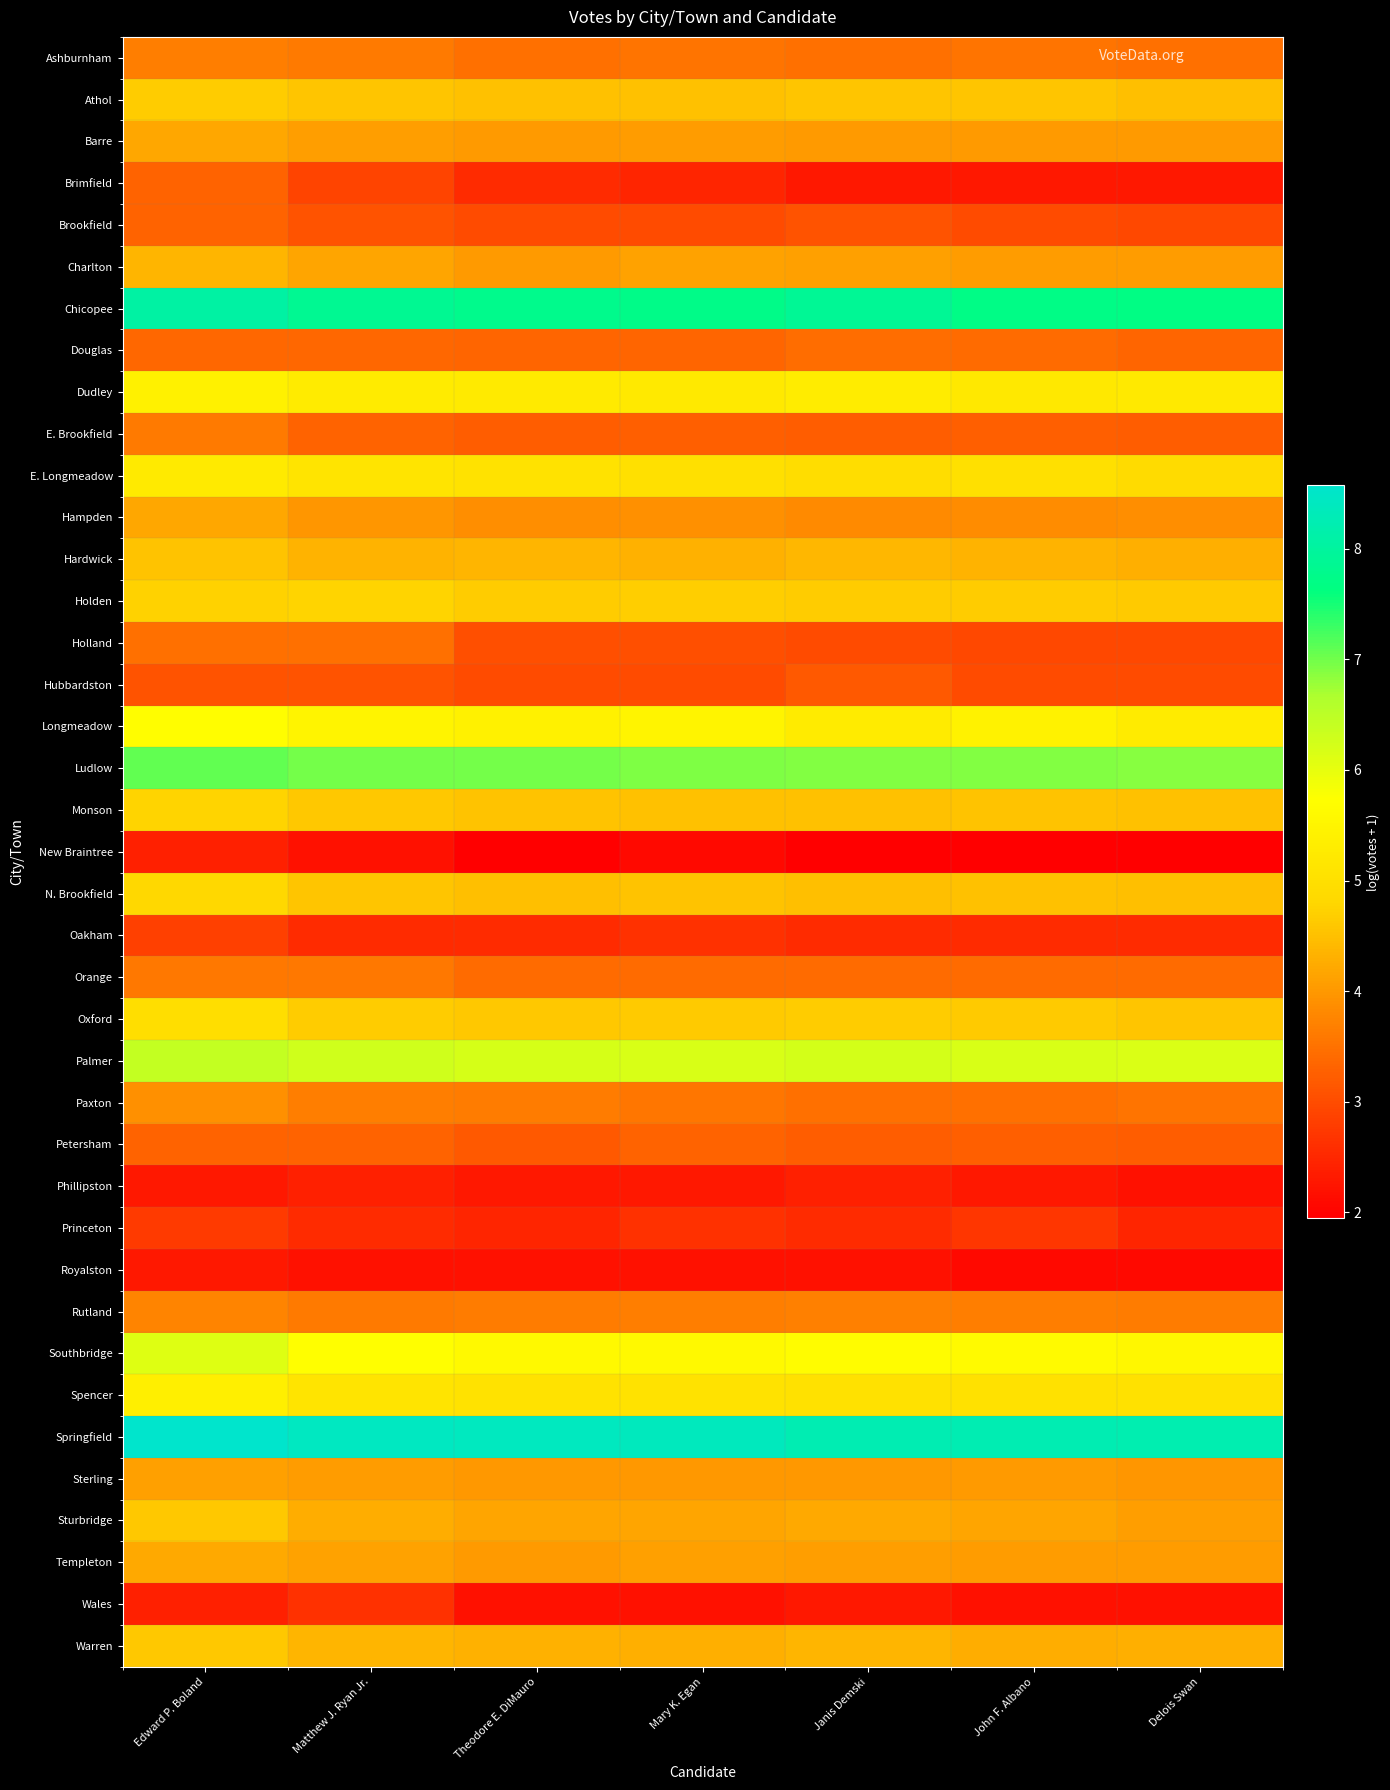

Reading left to right, transcribe all the data shown in this chart.

Ashburnham: Edward P. Boland=3.7	Matthew J. Ryan Jr.=3.6	Theodore E. DiMauro=3.5	Mary K. Egan=3.5	Janis Demski=3.5	John F. Albano=3.5	Delois Swan=3.5
Athol: Edward P. Boland=4.6	Matthew J. Ryan Jr.=4.6	Theodore E. DiMauro=4.5	Mary K. Egan=4.5	Janis Demski=4.6	John F. Albano=4.6	Delois Swan=4.5
Barre: Edward P. Boland=4.2	Matthew J. Ryan Jr.=4.1	Theodore E. DiMauro=4.0	Mary K. Egan=4.1	Janis Demski=4.0	John F. Albano=4.0	Delois Swan=4.0
Brimfield: Edward P. Boland=3.3	Matthew J. Ryan Jr.=2.9	Theodore E. DiMauro=2.6	Mary K. Egan=2.5	Janis Demski=2.3	John F. Albano=2.3	Delois Swan=2.3
Brookfield: Edward P. Boland=3.3	Matthew J. Ryan Jr.=3.1	Theodore E. DiMauro=3.0	Mary K. Egan=3.0	Janis Demski=3.1	John F. Albano=3.0	Delois Swan=2.9
Charlton: Edward P. Boland=4.4	Matthew J. Ryan Jr.=4.2	Theodore E. DiMauro=4.0	Mary K. Egan=4.1	Janis Demski=4.1	John F. Albano=4.0	Delois Swan=4.1
Chicopee: Edward P. Boland=8.1	Matthew J. Ryan Jr.=7.9	Theodore E. DiMauro=7.8	Mary K. Egan=7.7	Janis Demski=7.9	John F. Albano=7.7	Delois Swan=7.7
Douglas: Edward P. Boland=3.4	Matthew J. Ryan Jr.=3.4	Theodore E. DiMauro=3.3	Mary K. Egan=3.3	Janis Demski=3.4	John F. Albano=3.4	Delois Swan=3.3
Dudley: Edward P. Boland=5.4	Matthew J. Ryan Jr.=5.3	Theodore E. DiMauro=5.2	Mary K. Egan=5.2	Janis Demski=5.3	John F. Albano=5.2	Delois Swan=5.2
E. Brookfield: Edward P. Boland=3.6	Matthew J. Ryan Jr.=3.3	Theodore E. DiMauro=3.2	Mary K. Egan=3.3	Janis Demski=3.2	John F. Albano=3.3	Delois Swan=3.2
E. Longmeadow: Edward P. Boland=5.3	Matthew J. Ryan Jr.=5.1	Theodore E. DiMauro=5.1	Mary K. Egan=5.0	Janis Demski=4.9	John F. Albano=5.0	Delois Swan=4.9
Hampden: Edward P. Boland=4.2	Matthew J. Ryan Jr.=4.0	Theodore E. DiMauro=3.9	Mary K. Egan=3.9	Janis Demski=3.8	John F. Albano=3.9	Delois Swan=3.9
Hardwick: Edward P. Boland=4.6	Matthew J. Ryan Jr.=4.3	Theodore E. DiMauro=4.4	Mary K. Egan=4.3	Janis Demski=4.4	John F. Albano=4.3	Delois Swan=4.3
Holden: Edward P. Boland=4.7	Matthew J. Ryan Jr.=4.7	Theodore E. DiMauro=4.7	Mary K. Egan=4.7	Janis Demski=4.7	John F. Albano=4.6	Delois Swan=4.6
Holland: Edward P. Boland=3.5	Matthew J. Ryan Jr.=3.5	Theodore E. DiMauro=3.0	Mary K. Egan=3.0	Janis Demski=3.0	John F. Albano=2.9	Delois Swan=2.9
Hubbardston: Edward P. Boland=3.1	Matthew J. Ryan Jr.=3.1	Theodore E. DiMauro=3.0	Mary K. Egan=3.0	Janis Demski=3.2	John F. Albano=3.0	Delois Swan=3.0
Longmeadow: Edward P. Boland=5.7	Matthew J. Ryan Jr.=5.5	Theodore E. DiMauro=5.4	Mary K. Egan=5.5	Janis Demski=5.3	John F. Albano=5.4	Delois Swan=5.3
Ludlow: Edward P. Boland=7.1	Matthew J. Ryan Jr.=7.0	Theodore E. DiMauro=7.0	Mary K. Egan=6.9	Janis Demski=6.9	John F. Albano=6.9	Delois Swan=6.9
Monson: Edward P. Boland=4.7	Matthew J. Ryan Jr.=4.6	Theodore E. DiMauro=4.5	Mary K. Egan=4.5	Janis Demski=4.5	John F. Albano=4.5	Delois Swan=4.5
New Braintree: Edward P. Boland=2.4	Matthew J. Ryan Jr.=2.2	Theodore E. DiMauro=1.9	Mary K. Egan=2.1	Janis Demski=1.9	John F. Albano=1.9	Delois Swan=1.9
N. Brookfield: Edward P. Boland=4.8	Matthew J. Ryan Jr.=4.6	Theodore E. DiMauro=4.5	Mary K. Egan=4.5	Janis Demski=4.5	John F. Albano=4.5	Delois Swan=4.5
Oakham: Edward P. Boland=2.8	Matthew J. Ryan Jr.=2.6	Theodore E. DiMauro=2.6	Mary K. Egan=2.6	Janis Demski=2.6	John F. Albano=2.6	Delois Swan=2.6
Orange: Edward P. Boland=3.6	Matthew J. Ryan Jr.=3.6	Theodore E. DiMauro=3.4	Mary K. Egan=3.4	Janis Demski=3.4	John F. Albano=3.4	Delois Swan=3.4
Oxford: Edward P. Boland=5.0	Matthew J. Ryan Jr.=4.7	Theodore E. DiMauro=4.6	Mary K. Egan=4.6	Janis Demski=4.7	John F. Albano=4.6	Delois Swan=4.6
Palmer: Edward P. Boland=6.4	Matthew J. Ryan Jr.=6.3	Theodore E. DiMauro=6.2	Mary K. Egan=6.2	Janis Demski=6.2	John F. Albano=6.2	Delois Swan=6.2
Paxton: Edward P. Boland=3.9	Matthew J. Ryan Jr.=3.7	Theodore E. DiMauro=3.6	Mary K. Egan=3.6	Janis Demski=3.5	John F. Albano=3.5	Delois Swan=3.5
Petersham: Edward P. Boland=3.3	Matthew J. Ryan Jr.=3.3	Theodore E. DiMauro=3.2	Mary K. Egan=3.3	Janis Demski=3.2	John F. Albano=3.3	Delois Swan=3.2
Phillipston: Edward P. Boland=2.3	Matthew J. Ryan Jr.=2.4	Theodore E. DiMauro=2.3	Mary K. Egan=2.3	Janis Demski=2.4	John F. Albano=2.3	Delois Swan=2.2
Princeton: Edward P. Boland=2.8	Matthew J. Ryan Jr.=2.6	Theodore E. DiMauro=2.5	Mary K. Egan=2.6	Janis Demski=2.6	John F. Albano=2.7	Delois Swan=2.5
Royalston: Edward P. Boland=2.3	Matthew J. Ryan Jr.=2.2	Theodore E. DiMauro=2.2	Mary K. Egan=2.2	Janis Demski=2.2	John F. Albano=2.1	Delois Swan=2.1
Rutland: Edward P. Boland=3.7	Matthew J. Ryan Jr.=3.6	Theodore E. DiMauro=3.6	Mary K. Egan=3.7	Janis Demski=3.7	John F. Albano=3.7	Delois Swan=3.6
Southbridge: Edward P. Boland=6.1	Matthew J. Ryan Jr.=5.7	Theodore E. DiMauro=5.6	Mary K. Egan=5.6	Janis Demski=5.7	John F. Albano=5.6	Delois Swan=5.6
Spencer: Edward P. Boland=5.4	Matthew J. Ryan Jr.=5.1	Theodore E. DiMauro=5.1	Mary K. Egan=5.1	Janis Demski=5.0	John F. Albano=5.0	Delois Swan=5.0
Springfield: Edward P. Boland=8.6	Matthew J. Ryan Jr.=8.4	Theodore E. DiMauro=8.4	Mary K. Egan=8.4	Janis Demski=8.2	John F. Albano=8.3	Delois Swan=8.2
Sterling: Edward P. Boland=4.1	Matthew J. Ryan Jr.=4.1	Theodore E. DiMauro=4.0	Mary K. Egan=4.0	Janis Demski=4.0	John F. Albano=4.0	Delois Swan=4.0
Sturbridge: Edward P. Boland=4.6	Matthew J. Ryan Jr.=4.3	Theodore E. DiMauro=4.2	Mary K. Egan=4.2	Janis Demski=4.2	John F. Albano=4.2	Delois Swan=4.1
Templeton: Edward P. Boland=4.2	Matthew J. Ryan Jr.=4.1	Theodore E. DiMauro=4.0	Mary K. Egan=4.1	Janis Demski=4.1	John F. Albano=4.1	Delois Swan=4.1
Wales: Edward P. Boland=2.4	Matthew J. Ryan Jr.=2.6	Theodore E. DiMauro=2.2	Mary K. Egan=2.2	Janis Demski=2.3	John F. Albano=2.2	Delois Swan=2.2
Warren: Edward P. Boland=4.6	Matthew J. Ryan Jr.=4.4	Theodore E. DiMauro=4.3	Mary K. Egan=4.3	Janis Demski=4.4	John F. Albano=4.3	Delois Swan=4.3